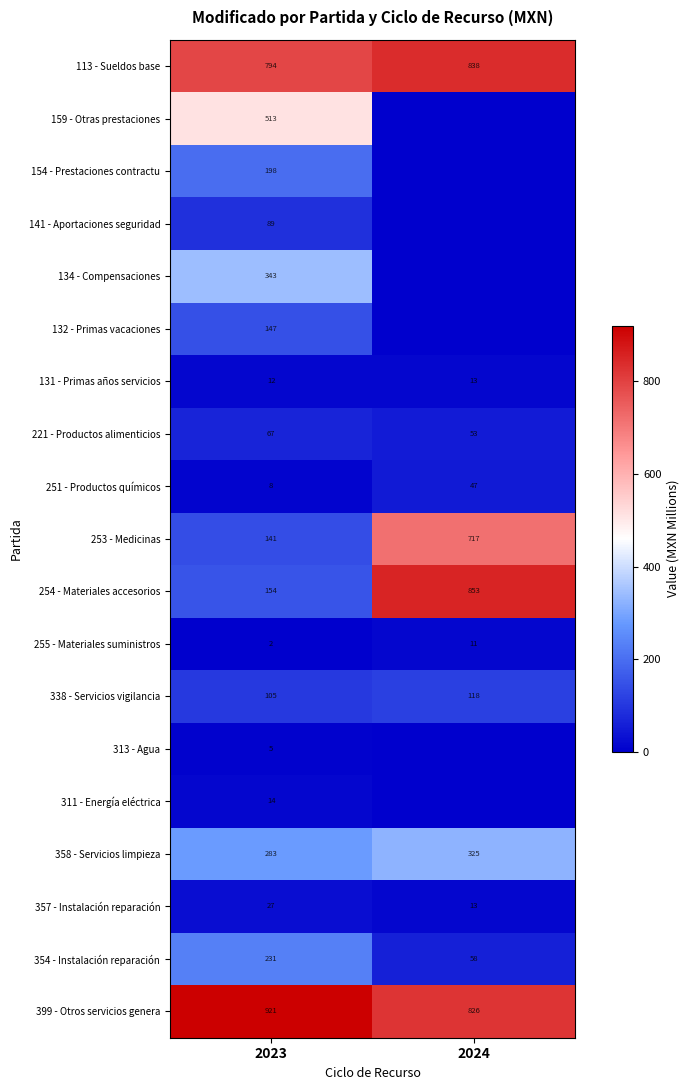

What is the spread (max minus min) of values at 2023?

919